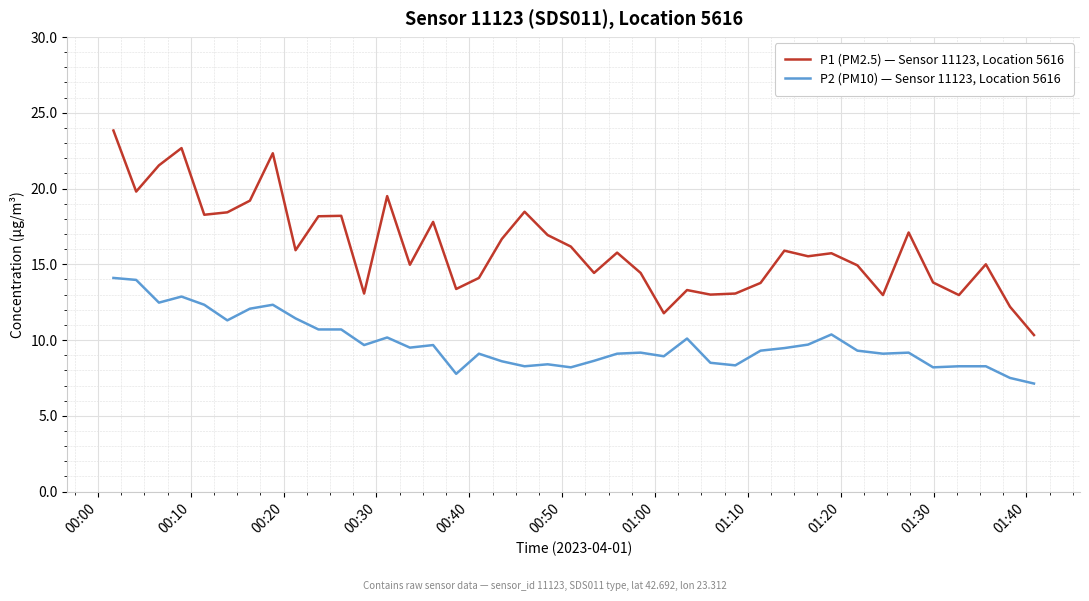

What are all the series names shown in the legend?

P1 (PM2.5) — Sensor 11123, Location 5616, P2 (PM10) — Sensor 11123, Location 5616